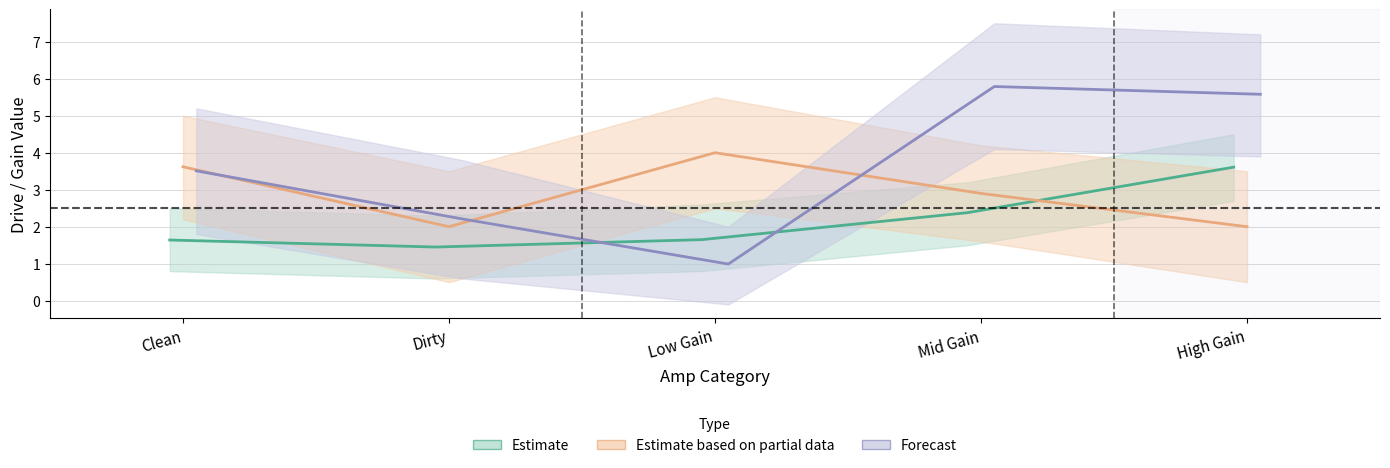

What value does the Forecast series have at Clean?

3.5